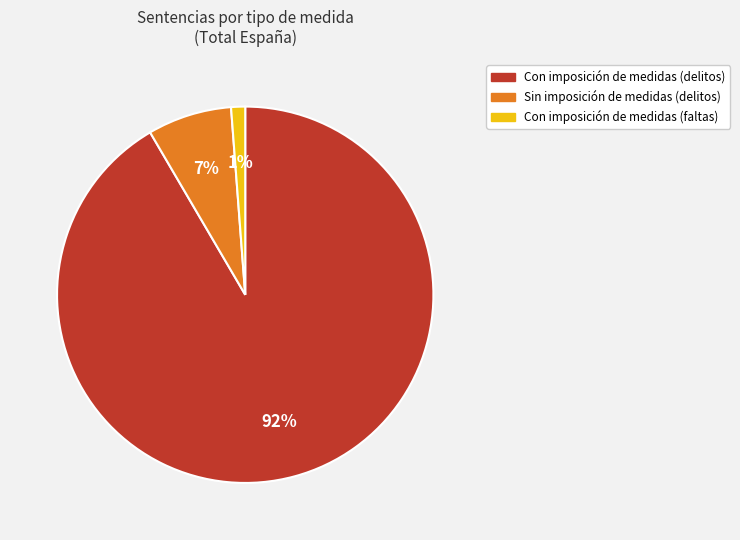

Is it true that Con imposición de medidas (delitos) is 83% of the pie?

False